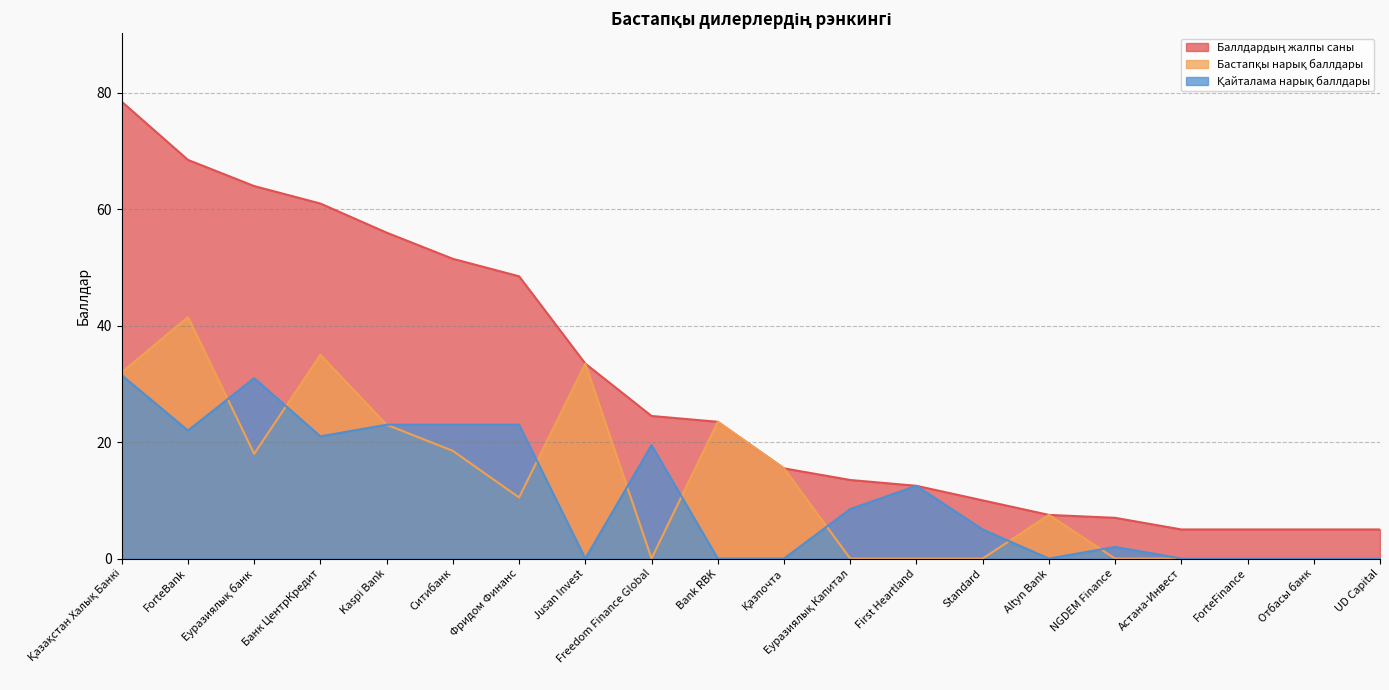

What is the label of the 2nd point from the right?

Отбасы банк